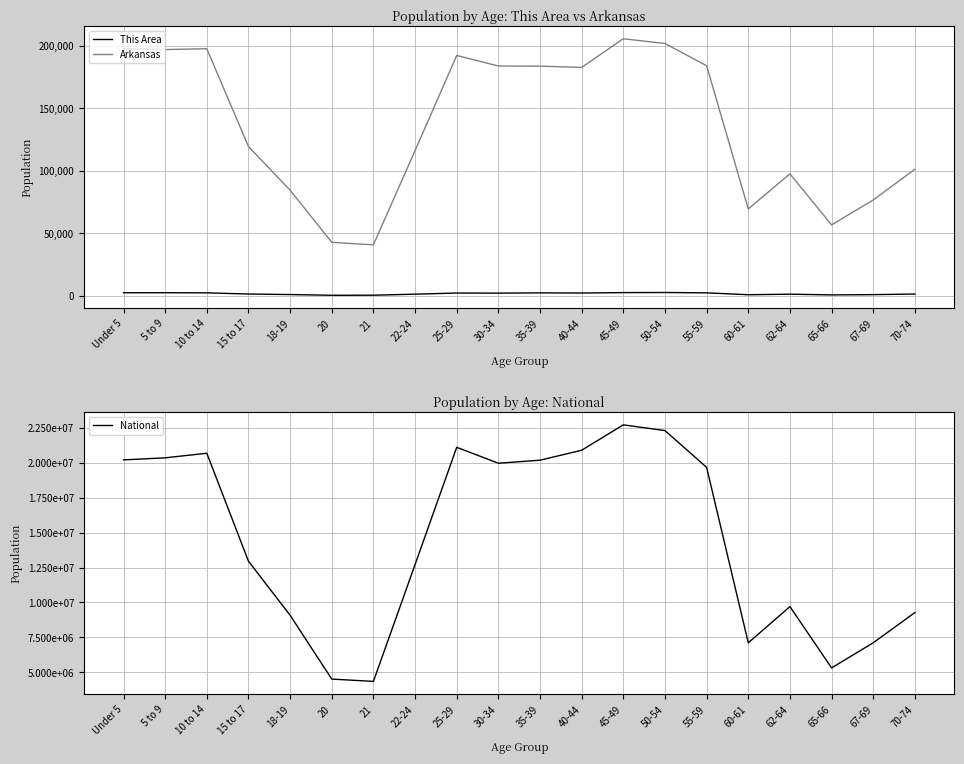

In National, how many points are higher than both neighbors (excluding endpoints)?

4